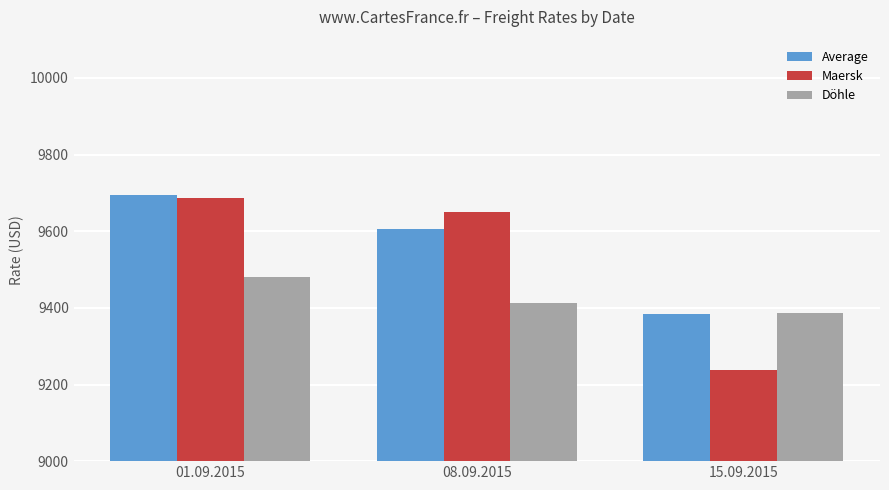

Reading right to left, transcribe all the data shown in this chart.

Average: 9384	9607	9695
Maersk: 9237	9650	9687
Döhle: 9386	9413	9480